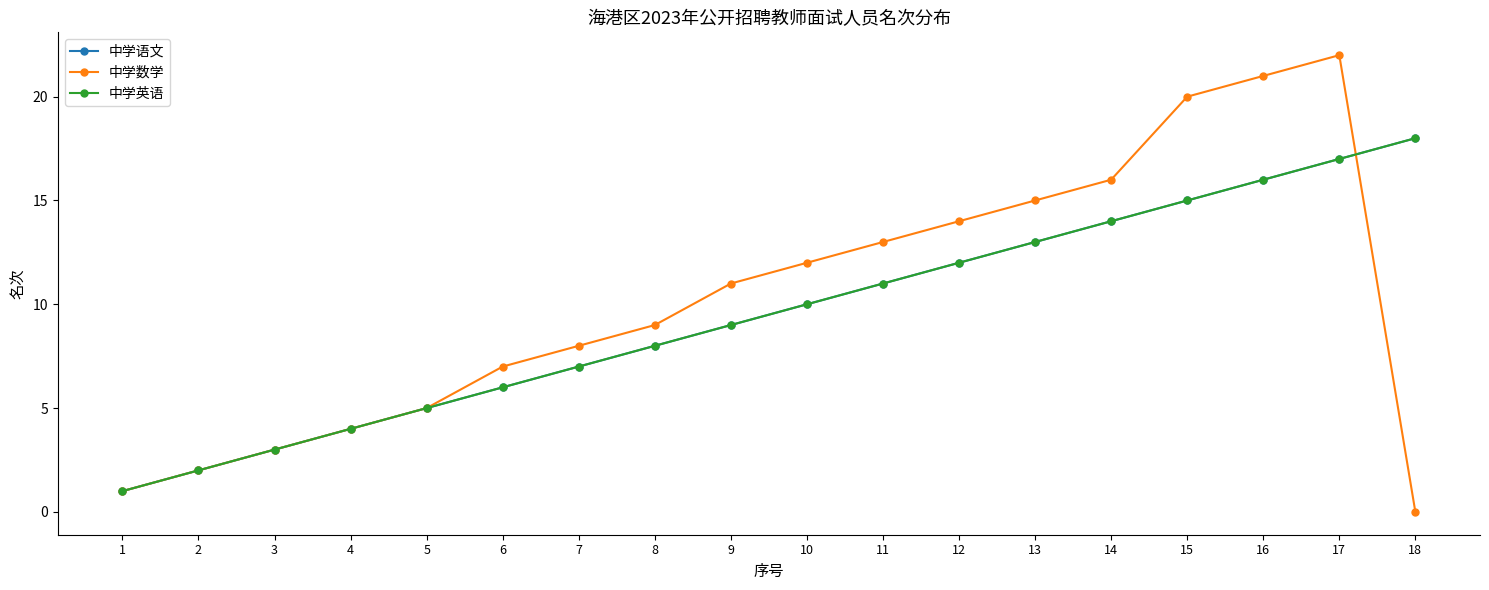

Does the chart have visible grid lines?

No